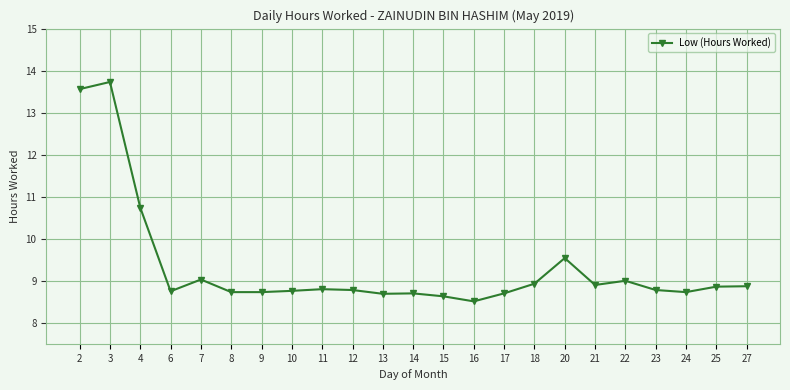

At which category does the data reach its first local peak?

3